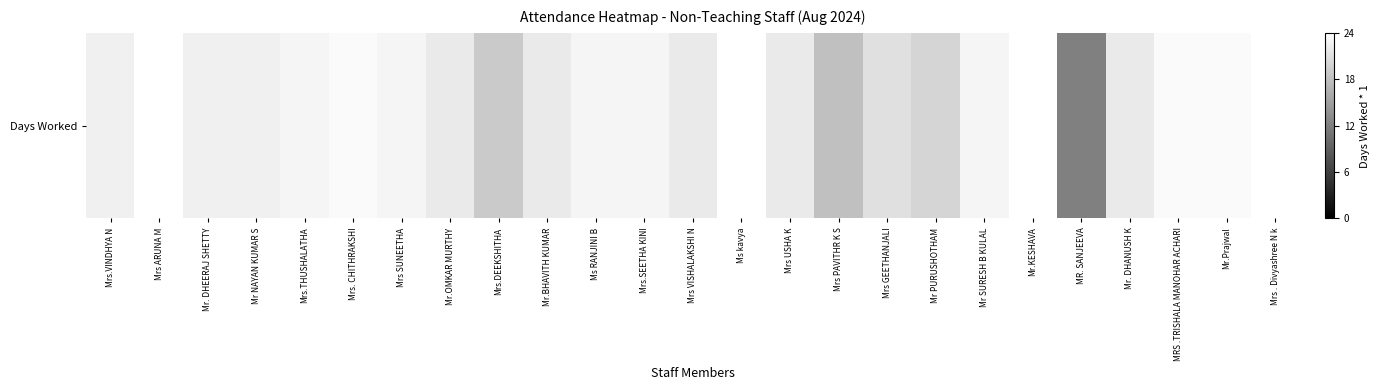

What is the ratio of the value at Mrs SUNEETHA to the value at Mr NAYAN KUMAR S?

1.0